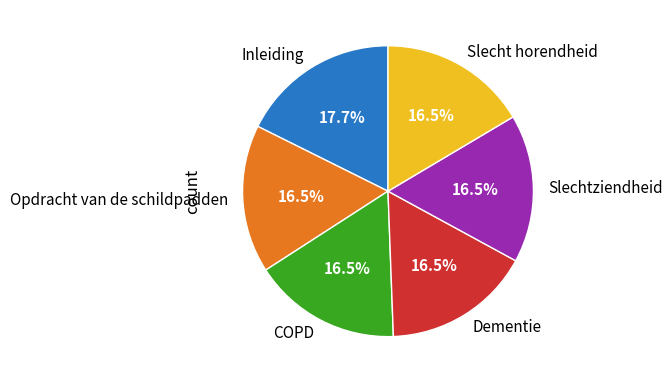

Approximately how many times larger is the value at COPD compared to Inleiding?

0.9